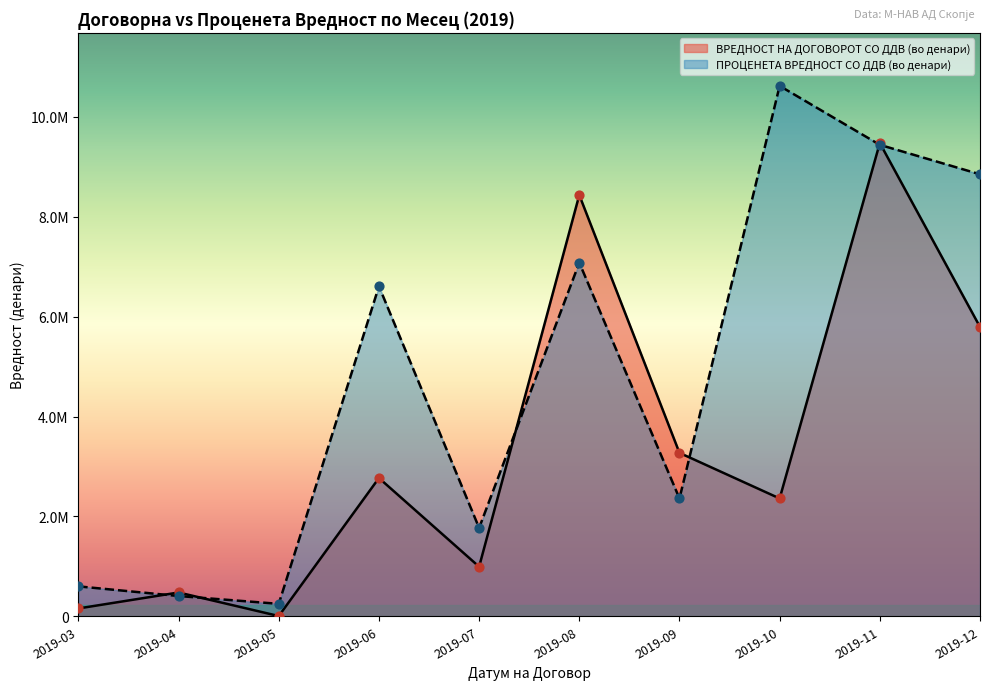

Which series has the largest total across all categories?

ПРОЦЕНЕТА ВРЕДНОСТ СО ДДВ (во денари)